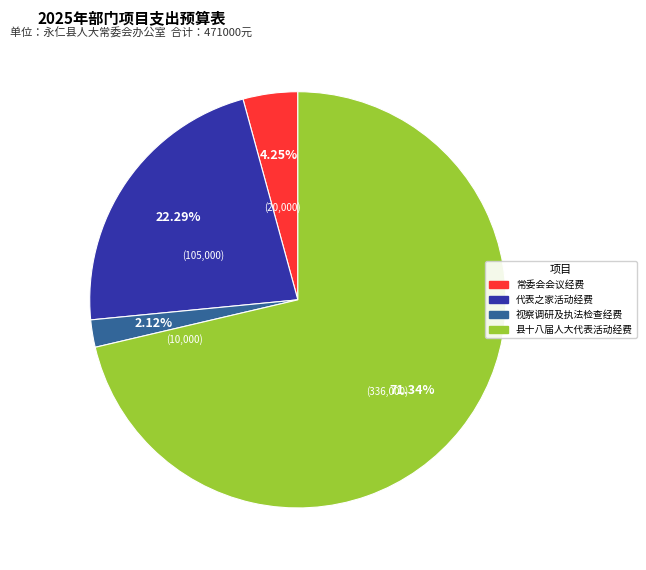

Is the sum of 视察调研及执法检查经费 and 县十八届人大代表活动经费 greater than half?

Yes